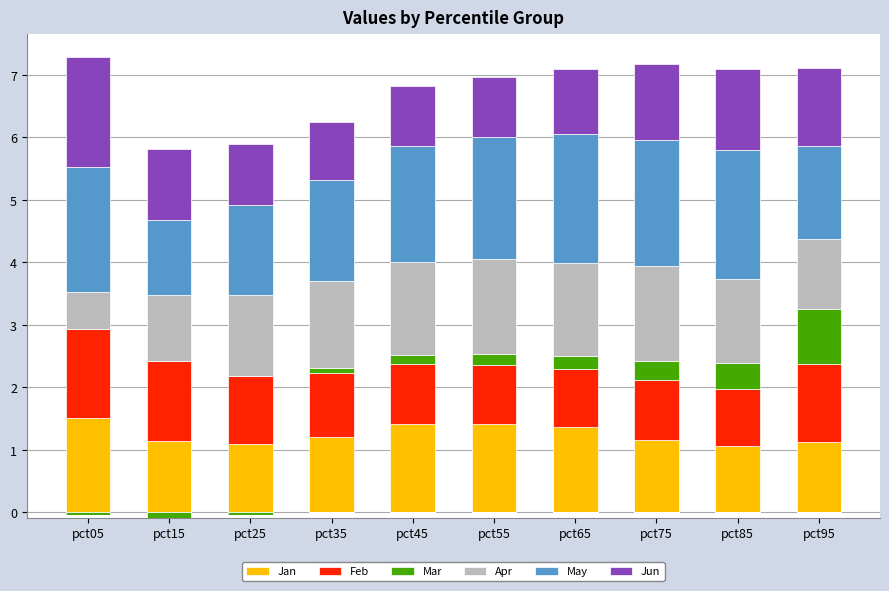

At which label does Apr reach its minimum?

pct05